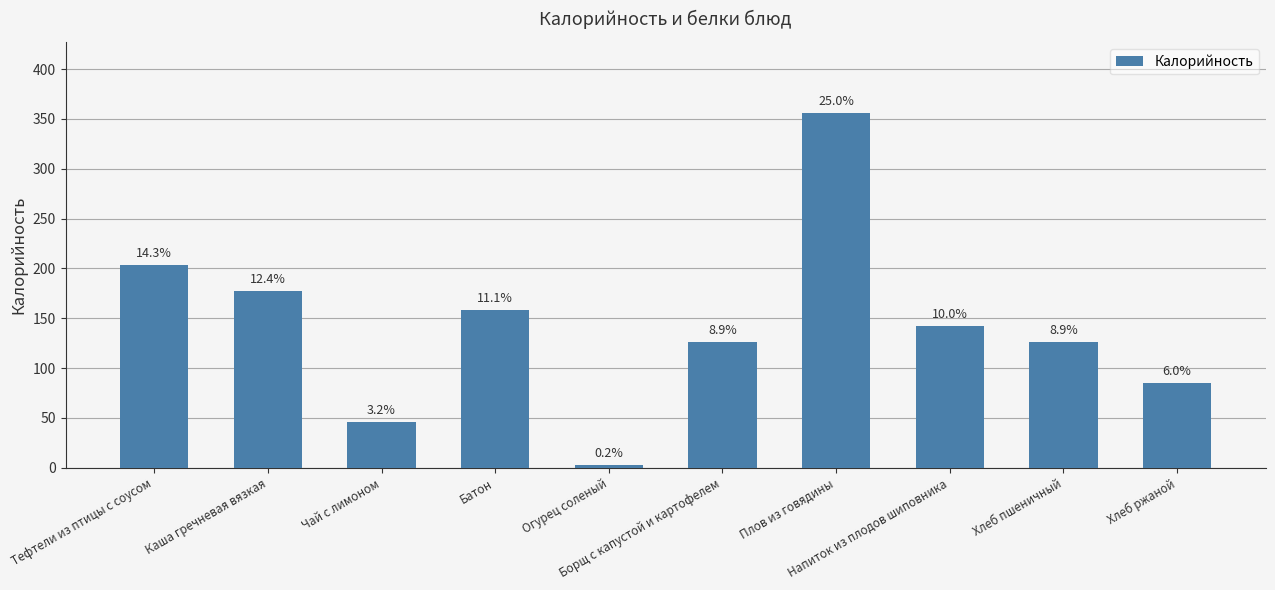

How many bars are there in total?

10